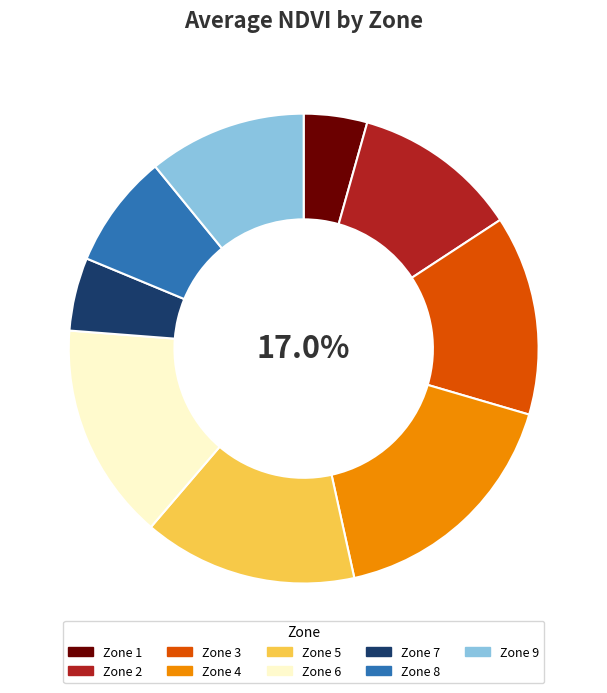

To the nearest percent, what is the difference between the 9 and 7 slice percentages?

6%